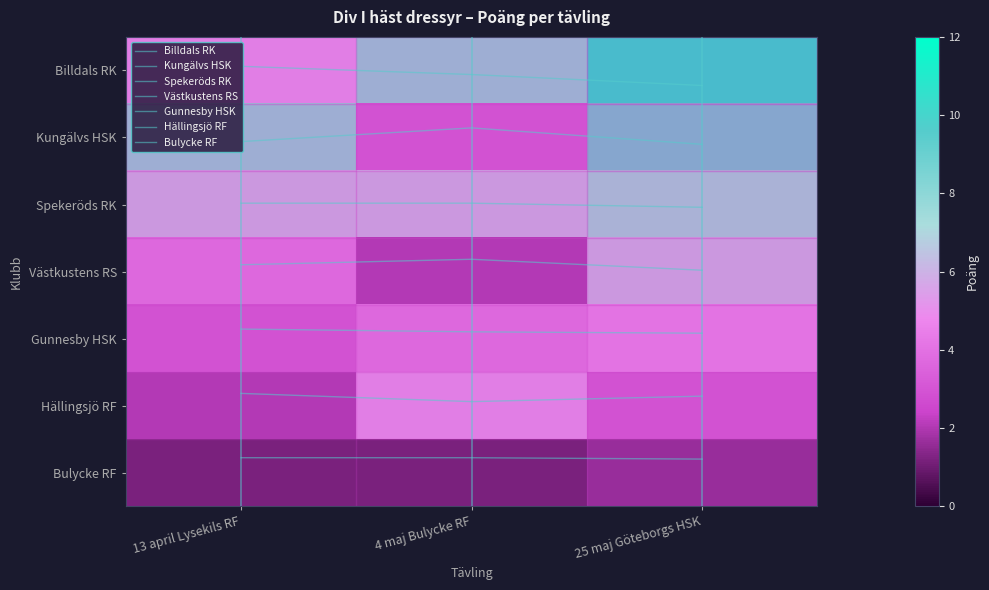

Which category has the lowest value in the Hällingsjö RF series?

13 april Lysekils RF